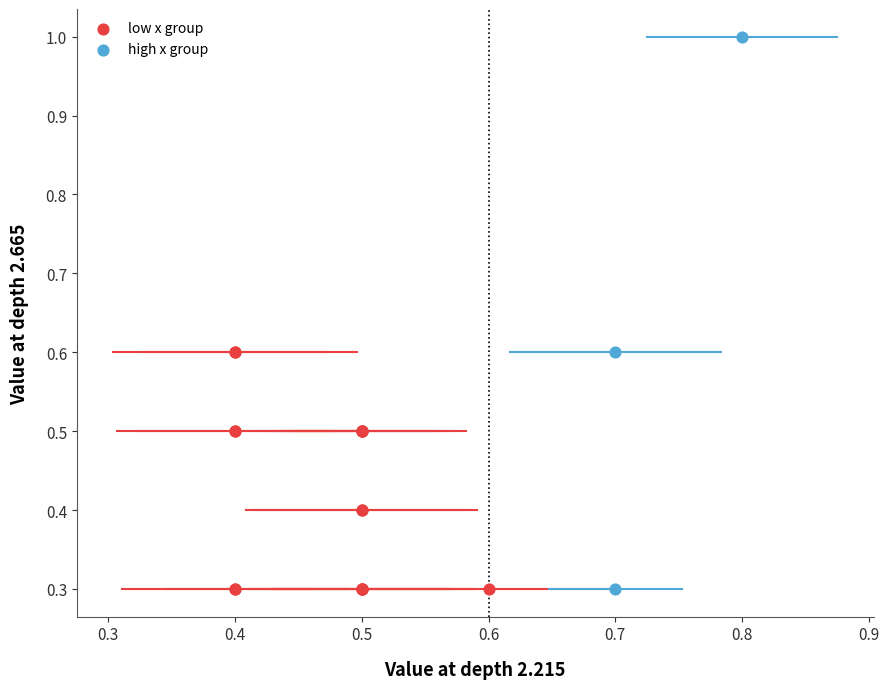

Which series reaches the maximum Y coordinate?

high x group